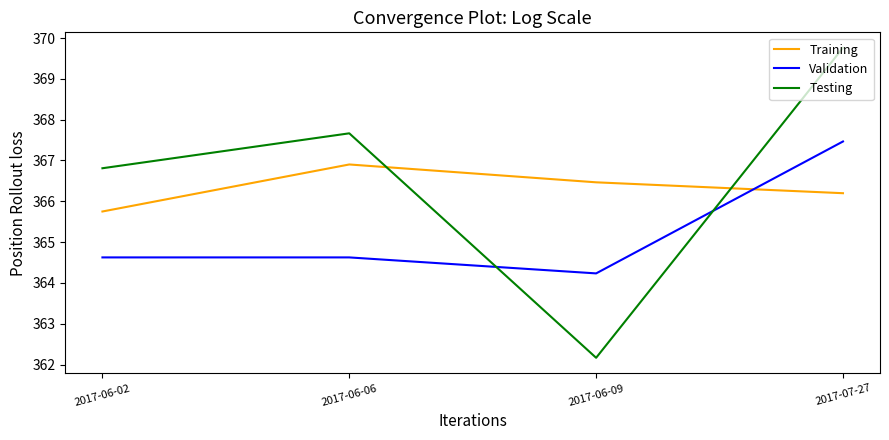

Which series has the widest spread of values?

Testing